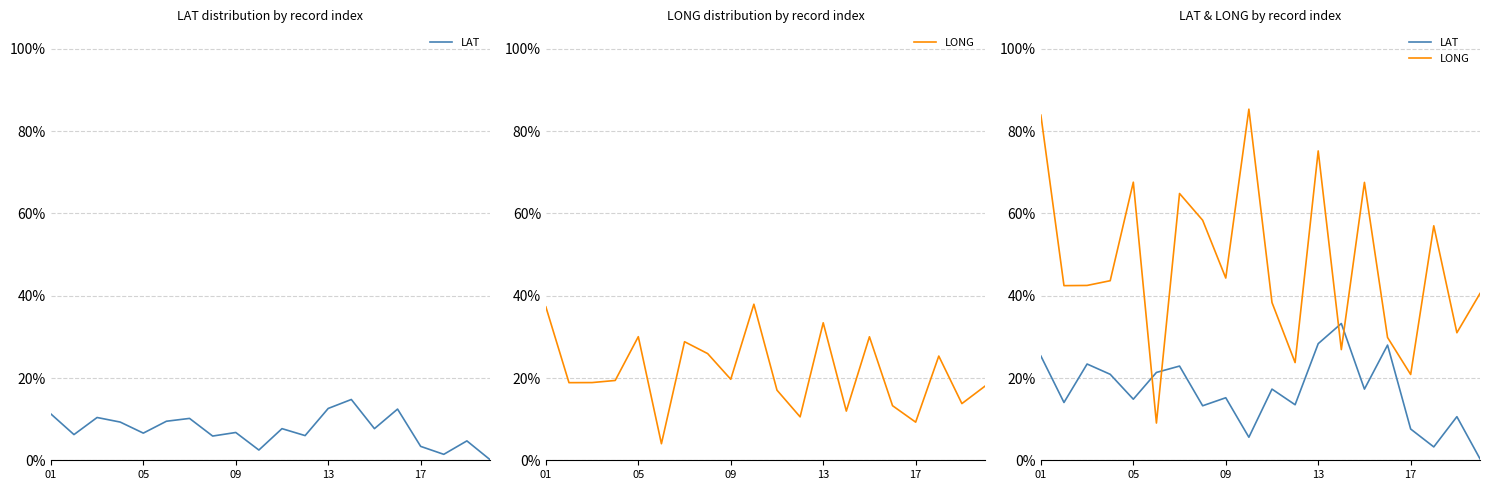

What is the average value of the LONG series?

0.5